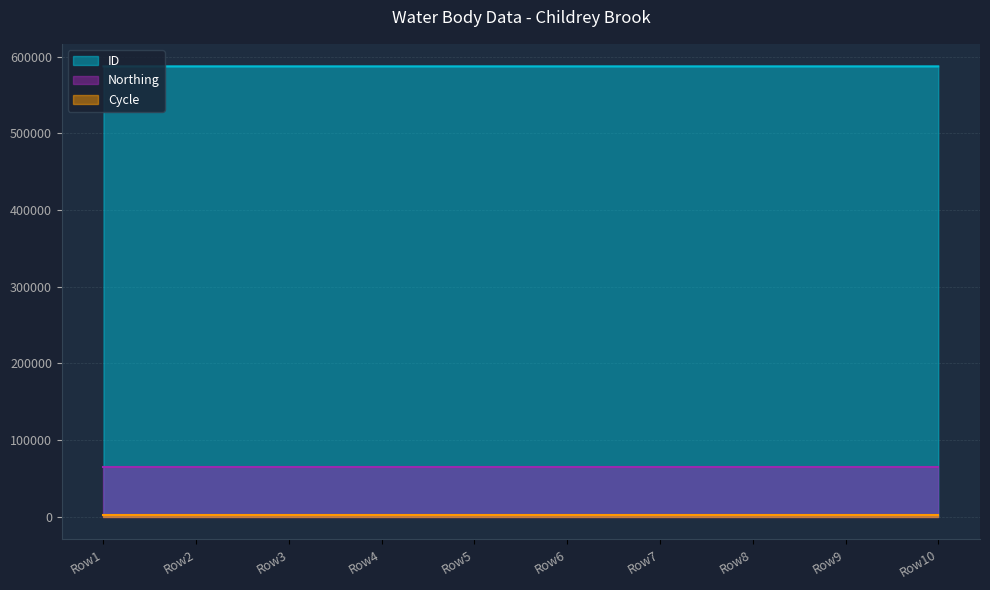

List the series in order of their overall mean, lowest first.

Cycle, Northing, ID